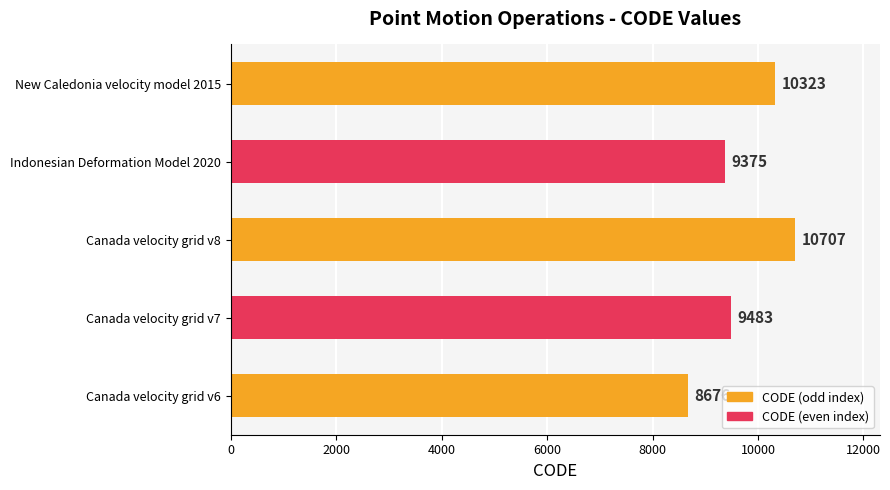

List the labels in order of value, smallest first.

Canada velocity grid v6, Indonesian Deformation Model 2020, Canada velocity grid v7, New Caledonia velocity model 2015, Canada velocity grid v8